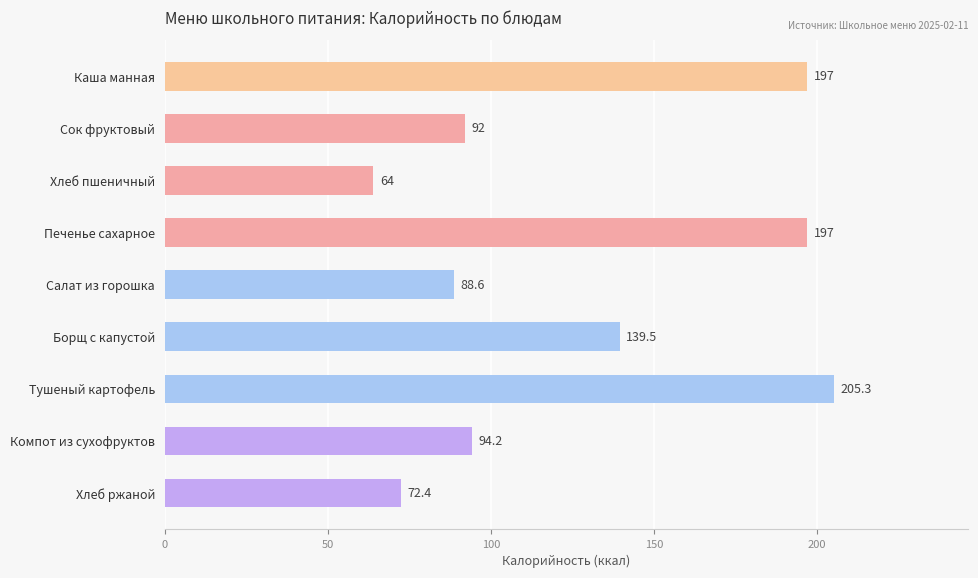

What is the average value?

127.8